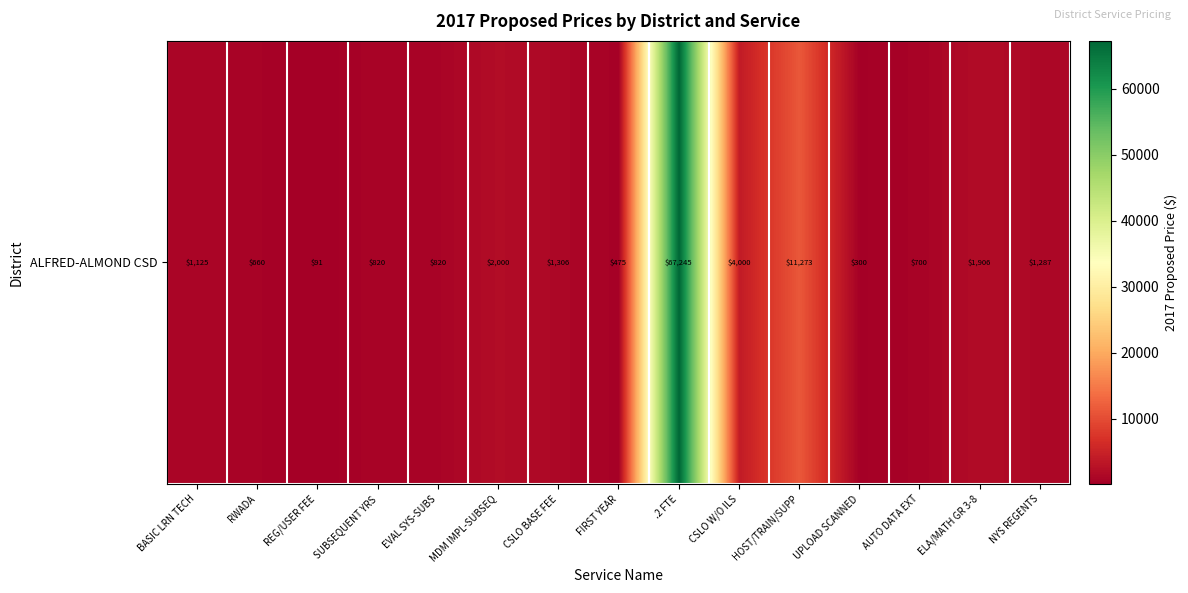

At which category does the chart reach its minimum across all series?

REG/USER FEE